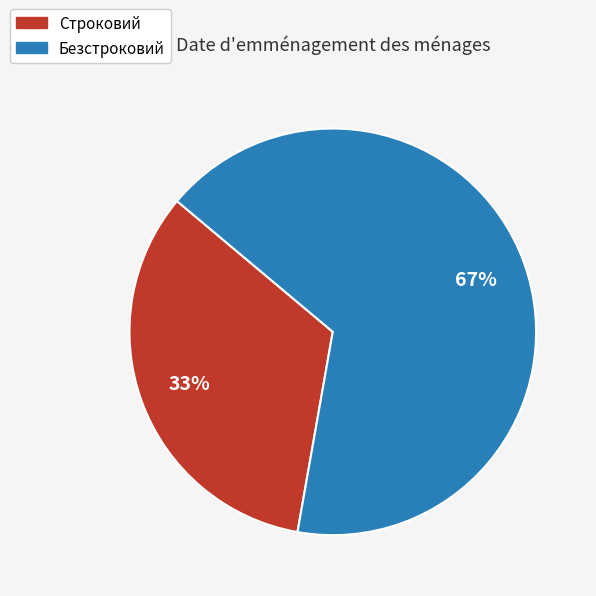

What is the majority slice?

Безстроковий